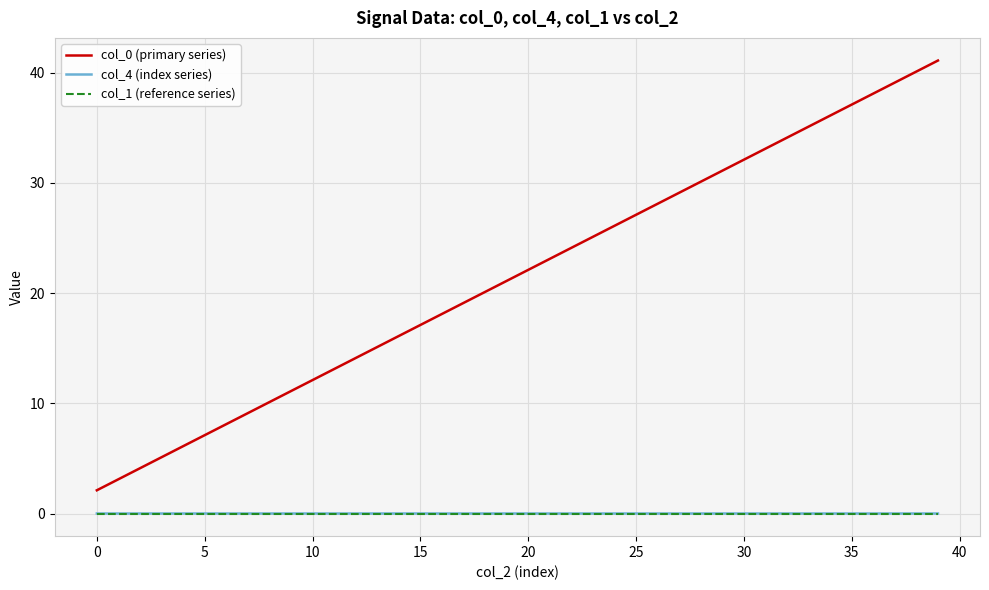

Is this an area chart (filled region under the line)?

No